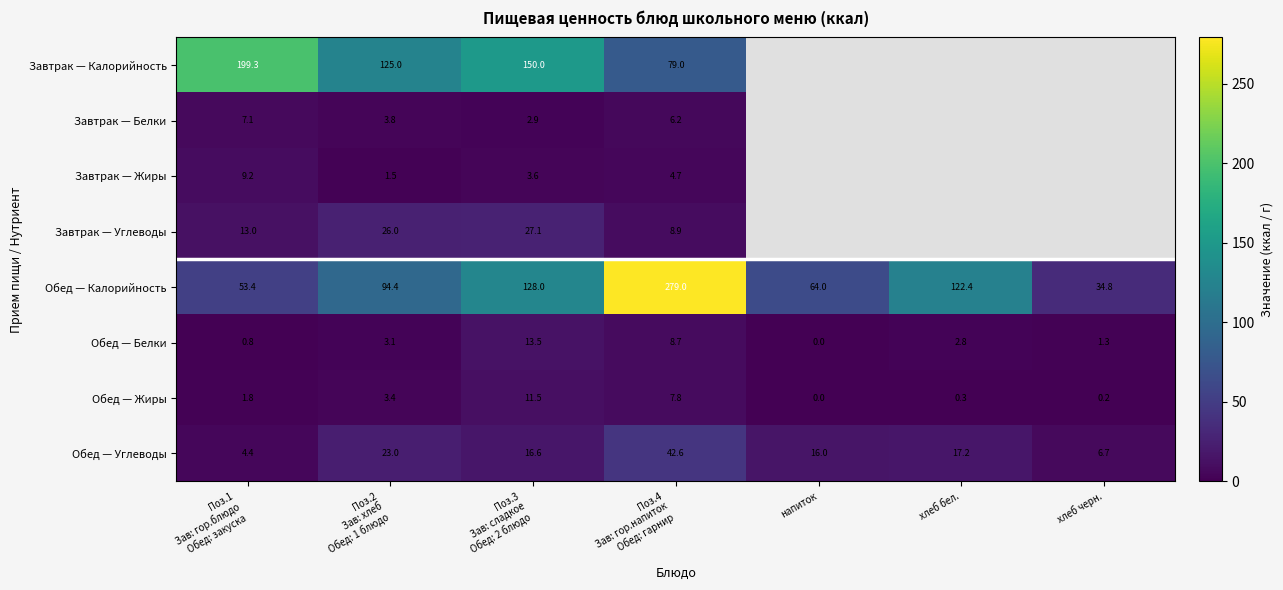

Count the number of categories in the chart.

7